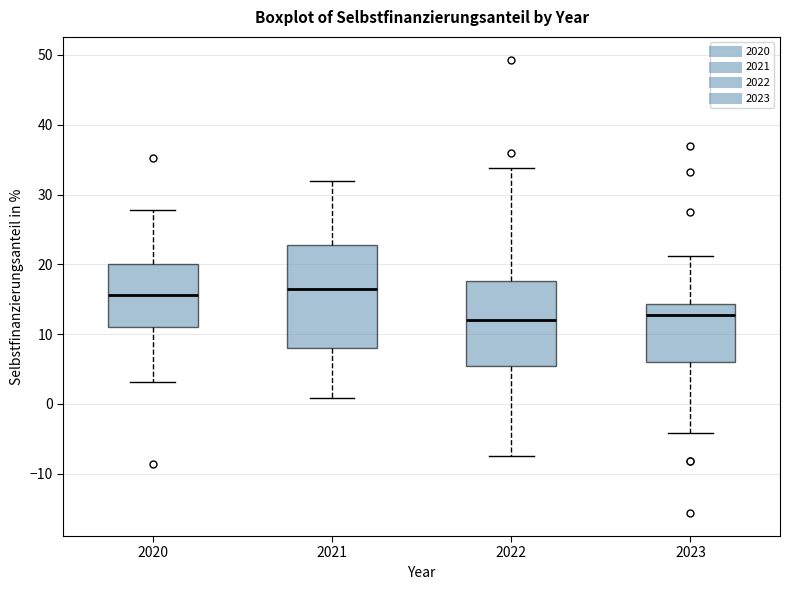

Reading left to right, read every box against the y-axis: the position of its median line, the range the box covers, and the ends of its whiskers. The values are not printed on the chart, so give them approximately, as read against the axis.

2020: median 16, box 11 to 20, whiskers 3 to 28
2021: median 16, box 8 to 23, whiskers 1 to 32
2022: median 12, box 5 to 18, whiskers -7 to 34
2023: median 13, box 6 to 14, whiskers -4 to 21